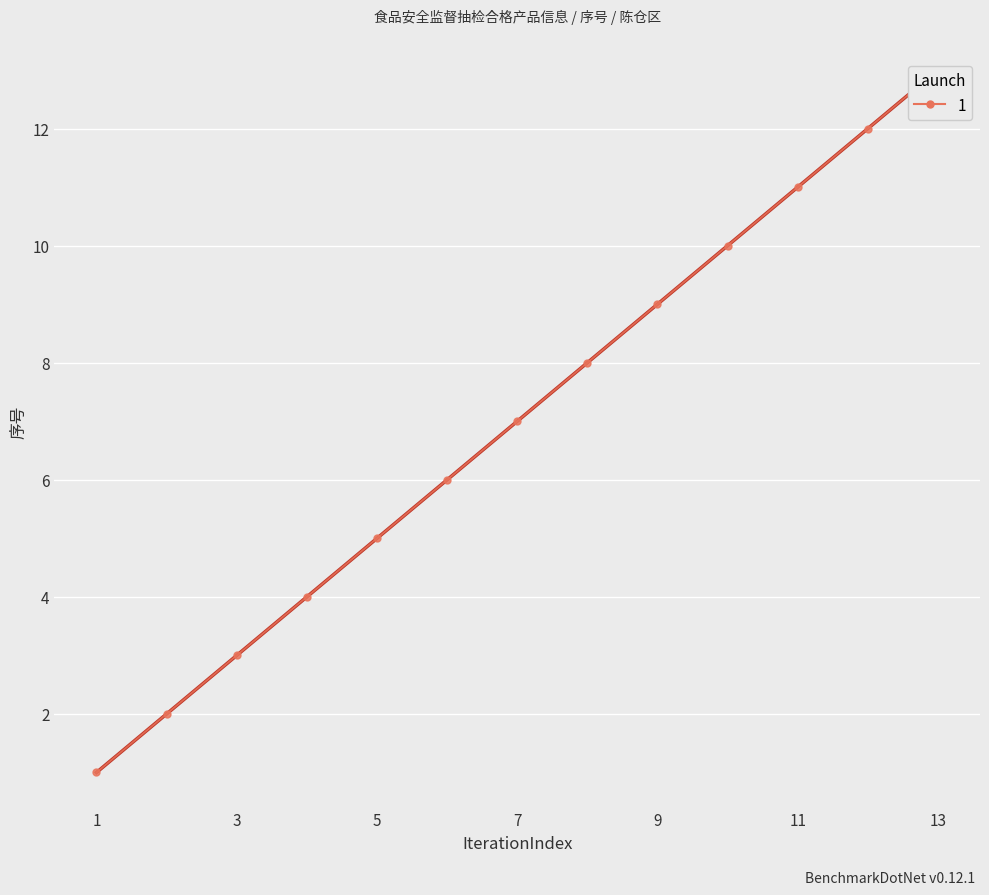

How many lines are shown in the chart?

1